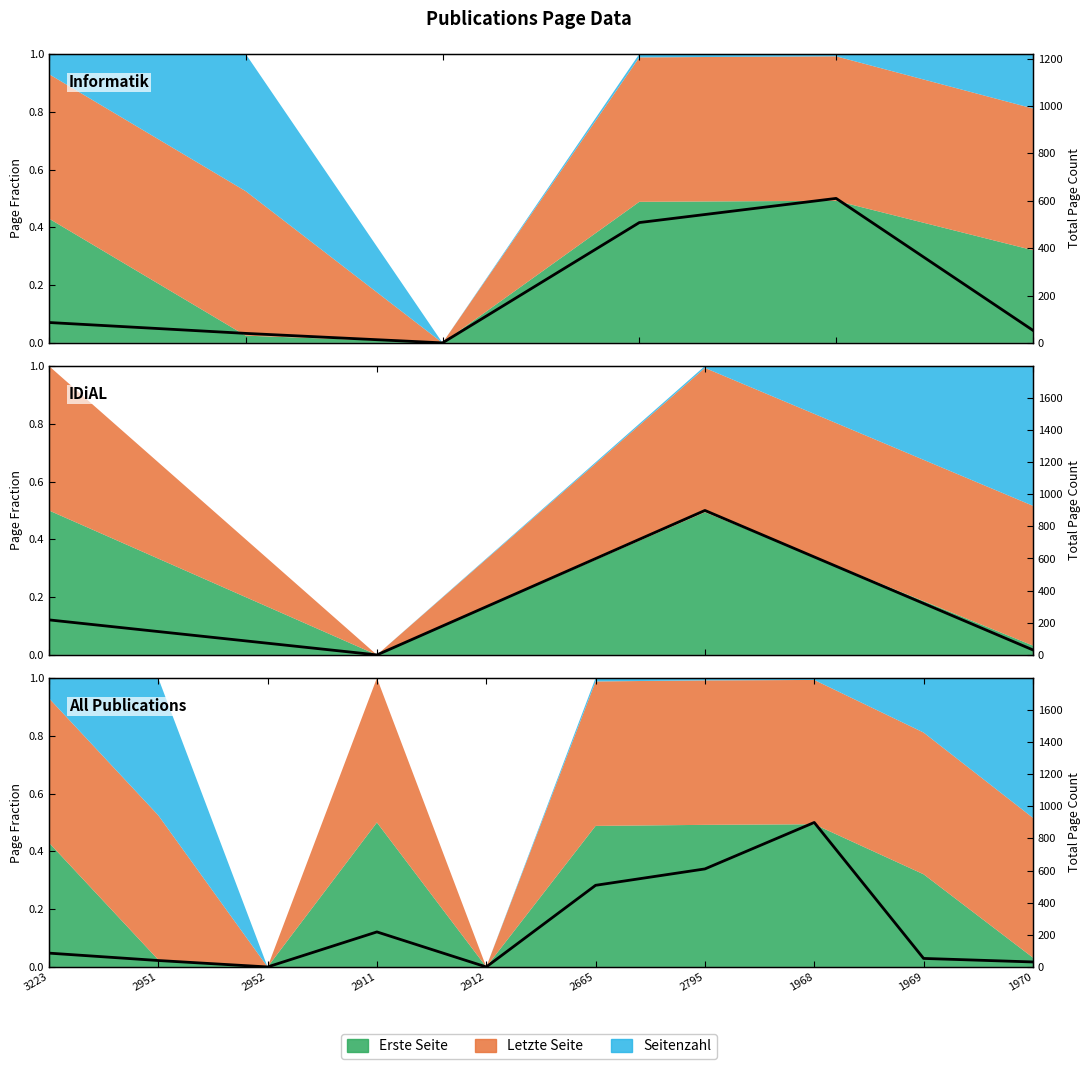

List the labels in order of value, smallest first.

2952, 2912, 1970, 2951, 1969, 3223, 2911, 2665, 2795, 1968